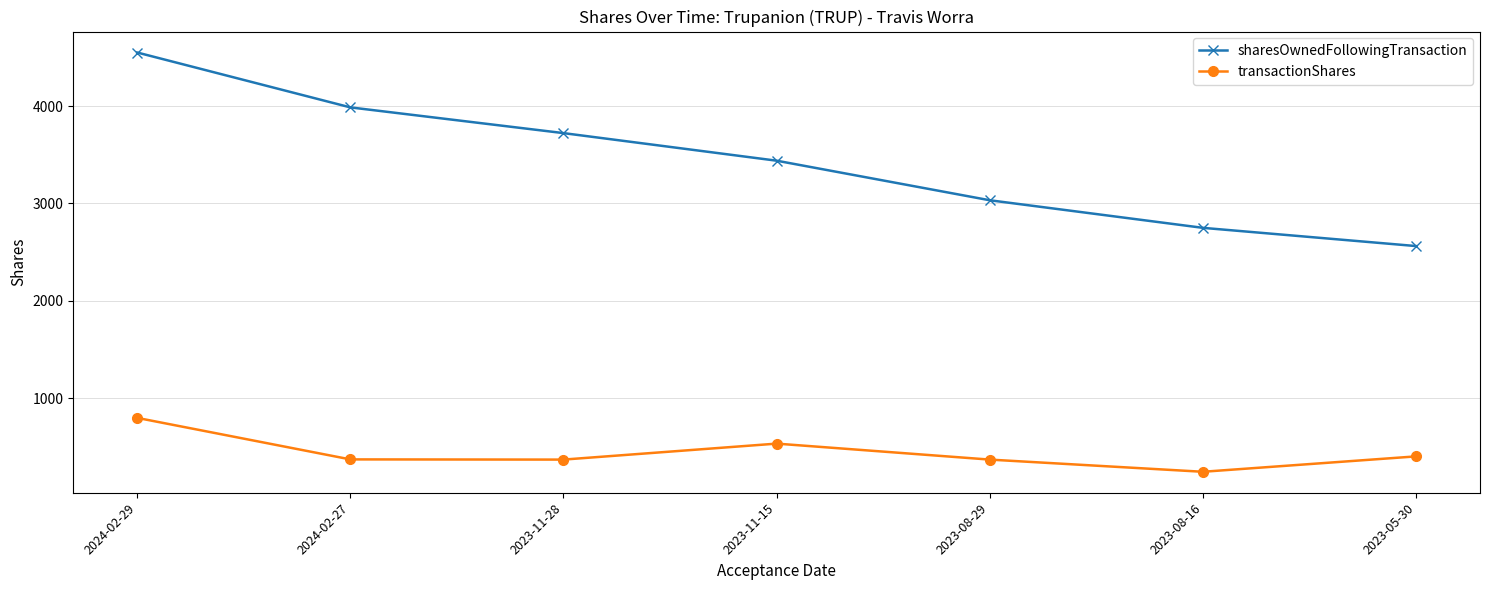

Where does the sharesOwnedFollowingTransaction series first go above 3439?

2024-02-29